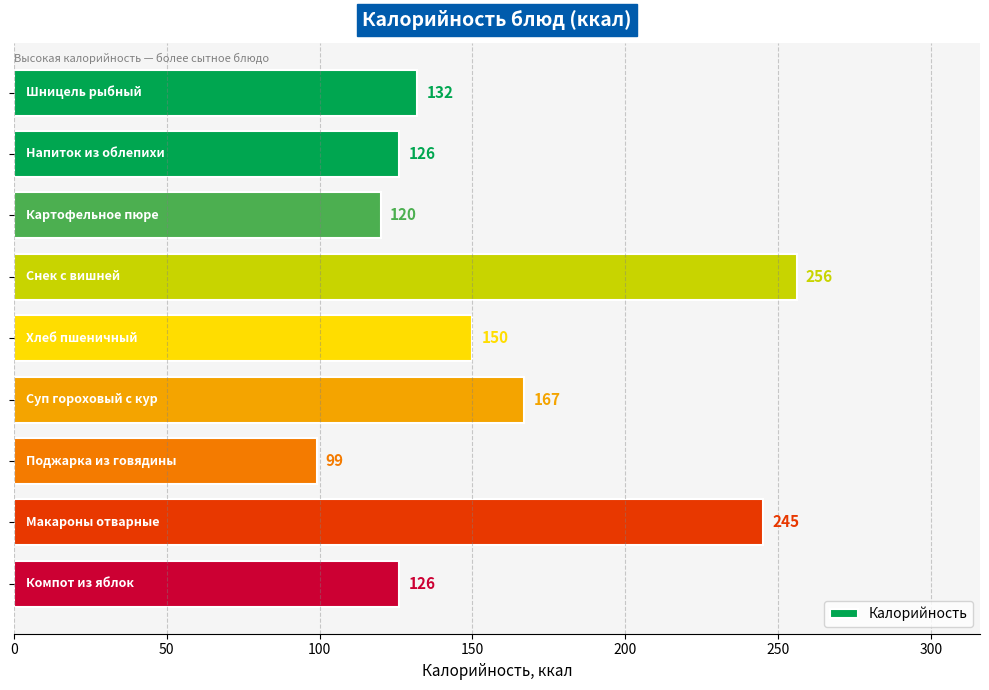

What is the difference between the second highest and second lowest values?

125